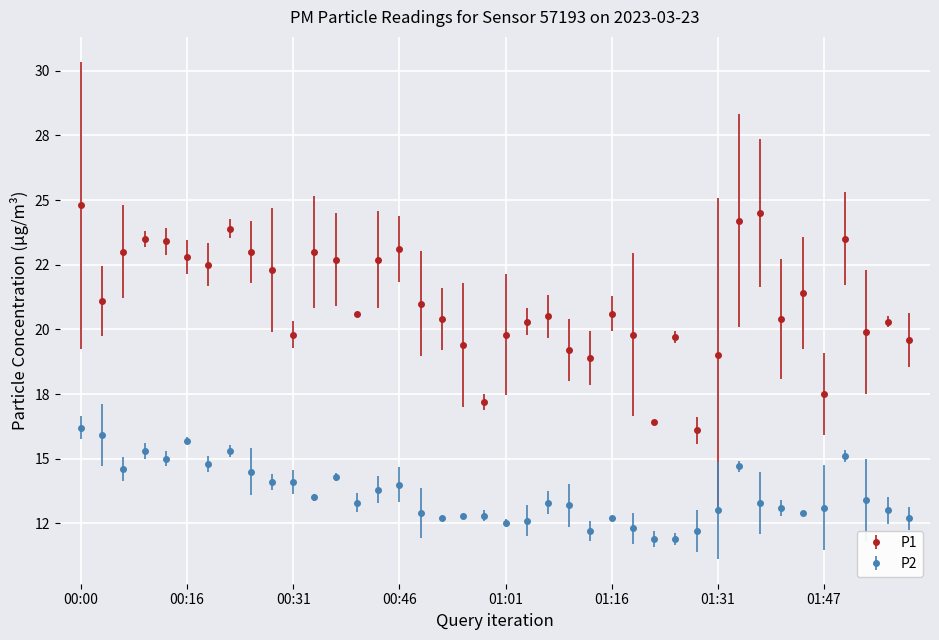

Does the chart have visible grid lines?

Yes